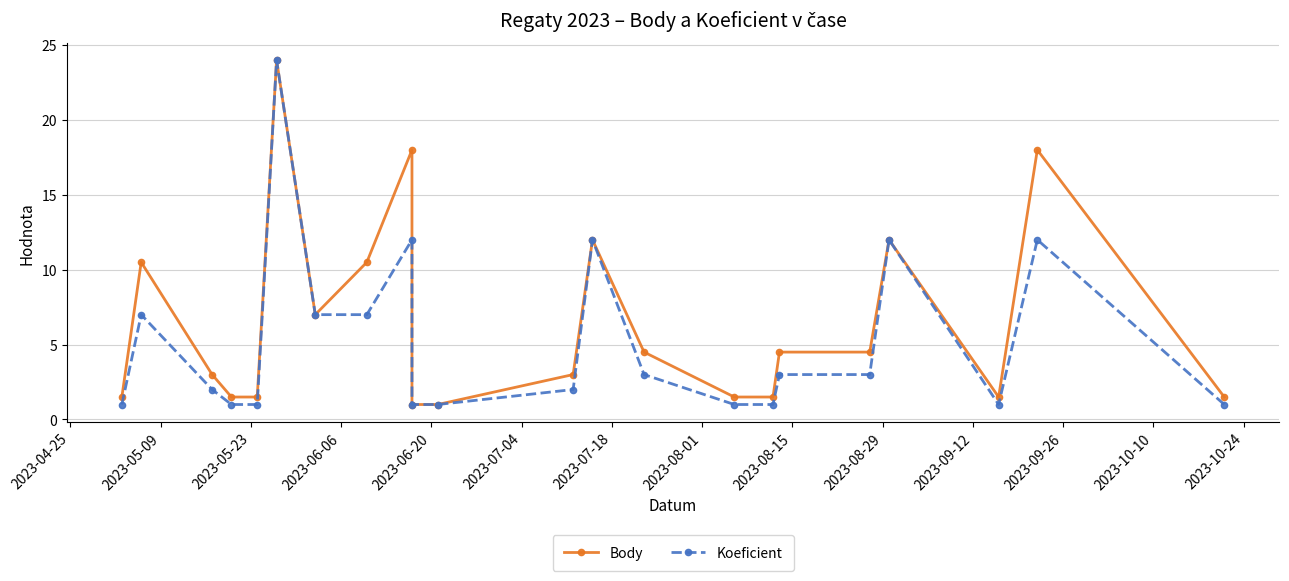

What is the difference between the maximum and second lowest values in the Koeficient series?

23.0